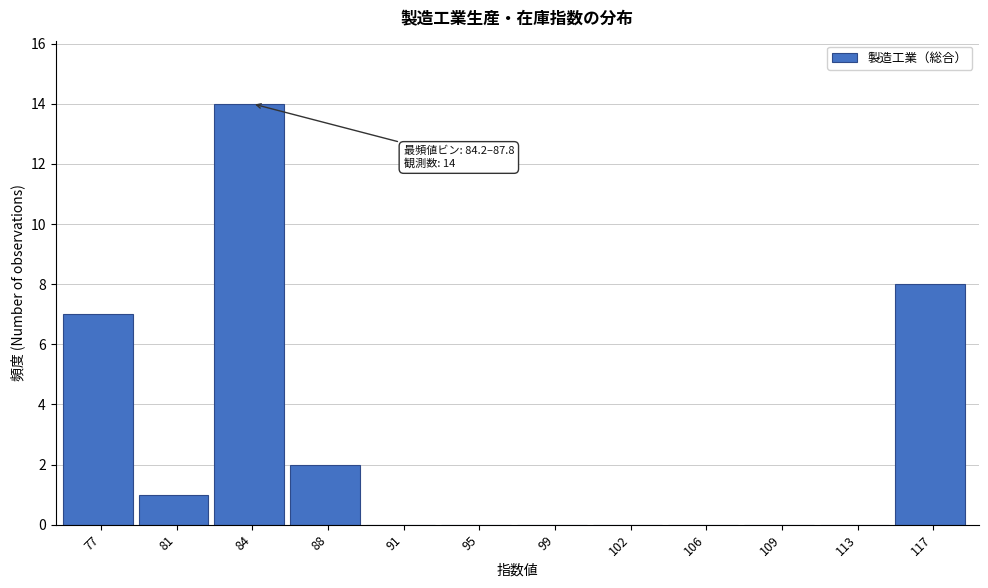

Reading left to right, list all the values displayed in this chart.

77=7	81=1	84=14	88=2	91=0	95=0	99=0	102=0	106=0	109=0	113=0	117=8